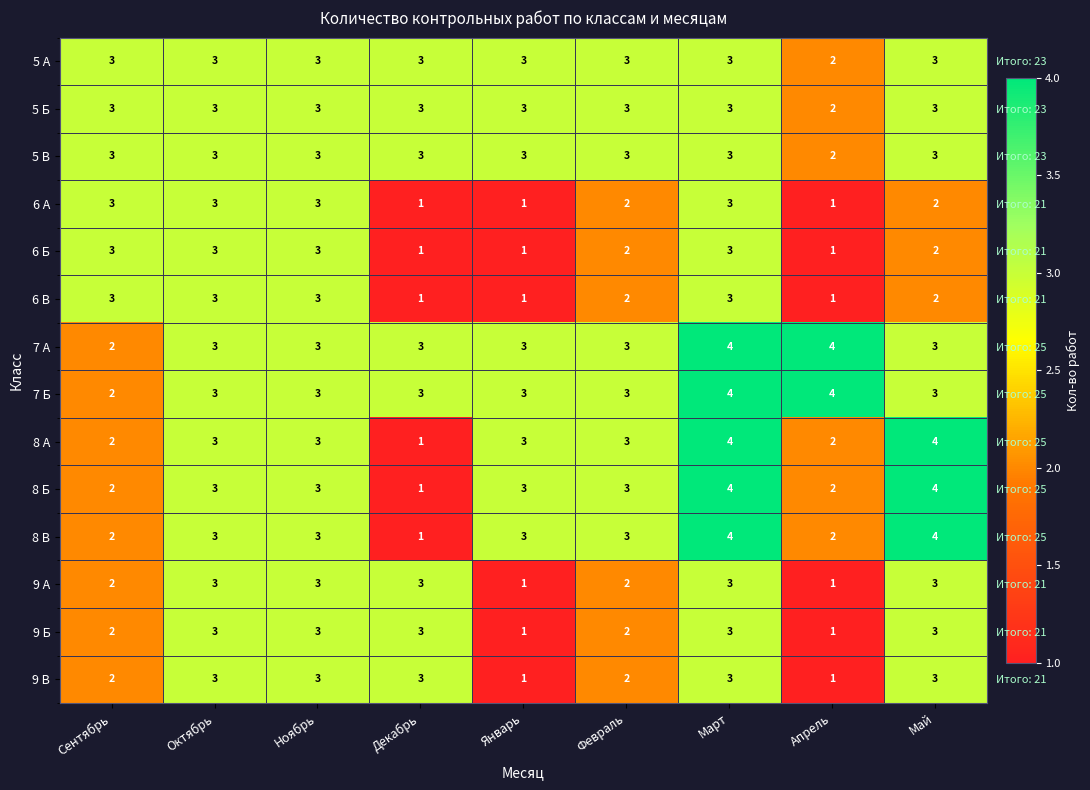

What is the maximum value for 7 А?

4